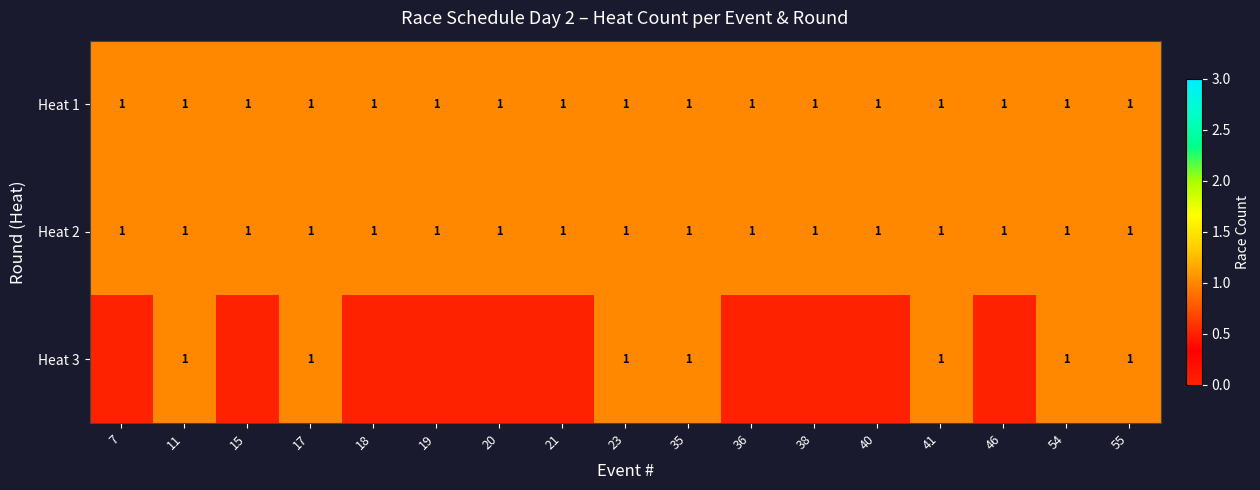

What is the average value of the Heat 2 series?

1